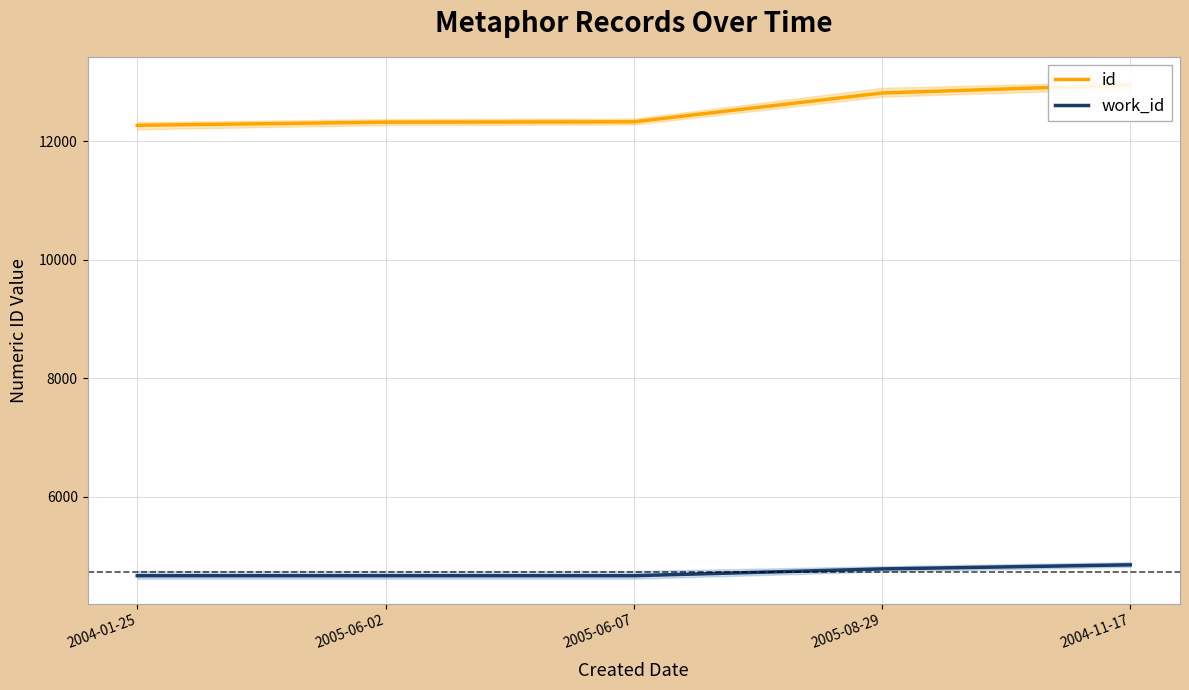

What is the sum of all work_id values?

23652